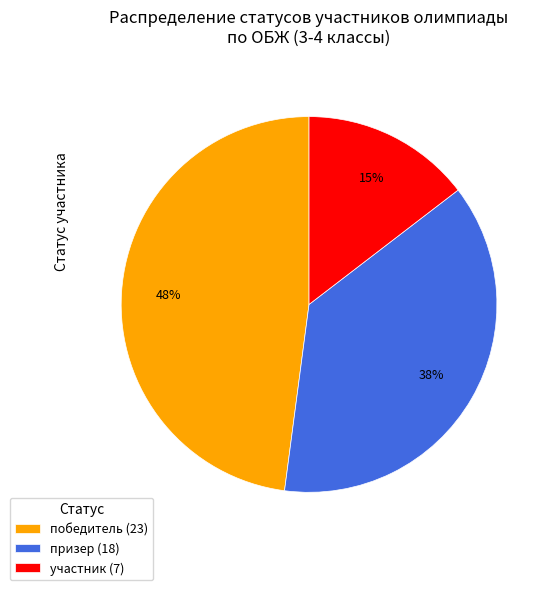

To the nearest percent, what is the difference between the участник (7) and победитель (23) slice percentages?

33%